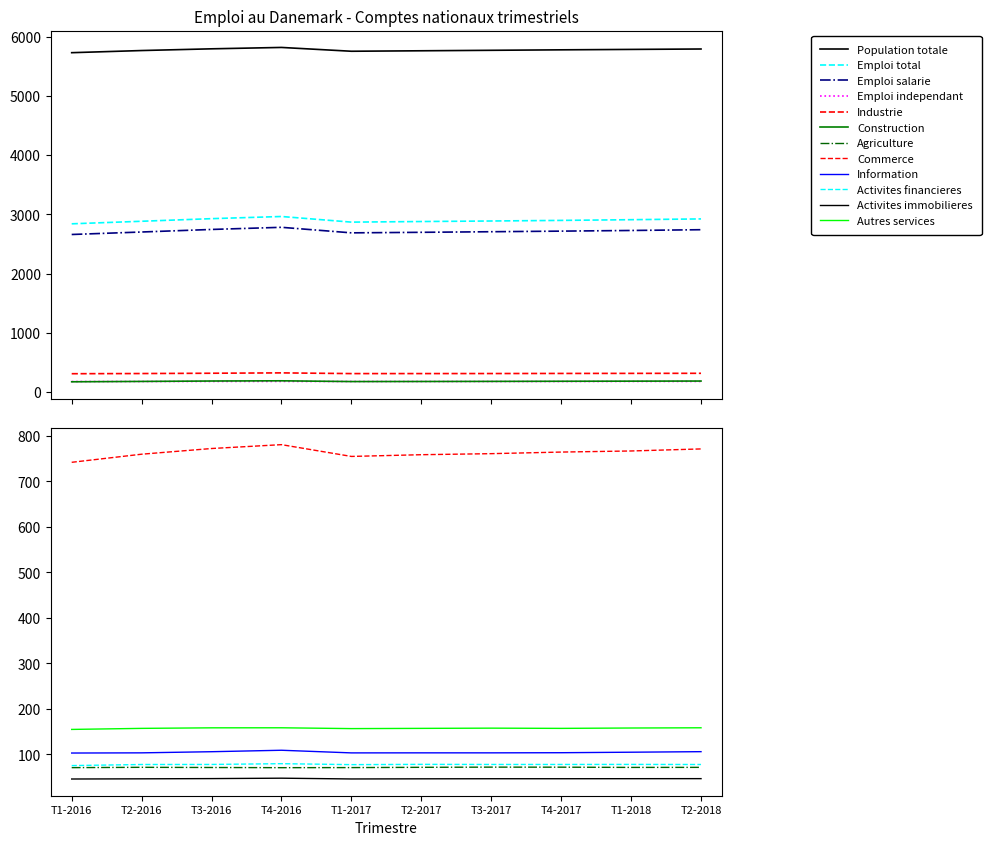

What is the lowest value of the Emploi total series?

2841.5